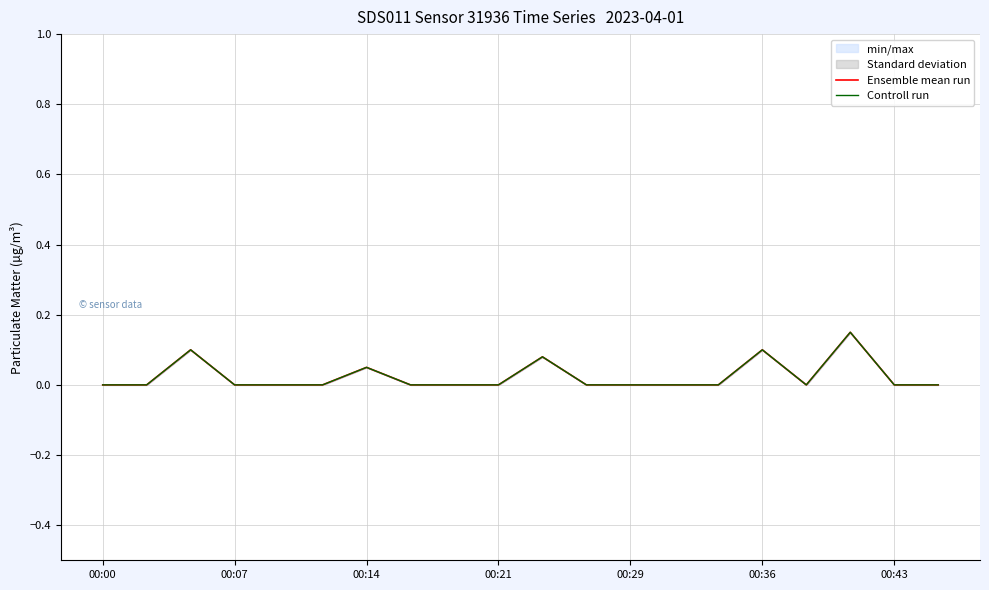

Which series changed the most between 00:14 and 00:36?

Ensemble mean run